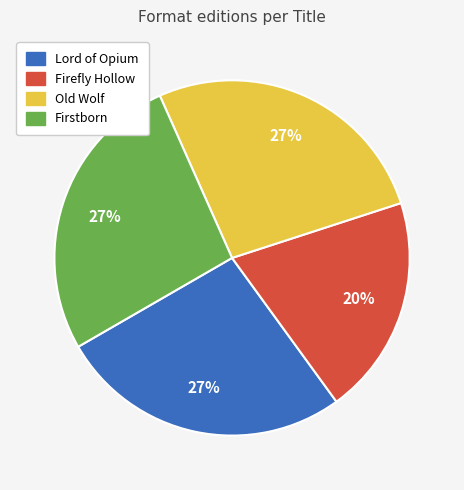

Count the number of slices in the pie.

4